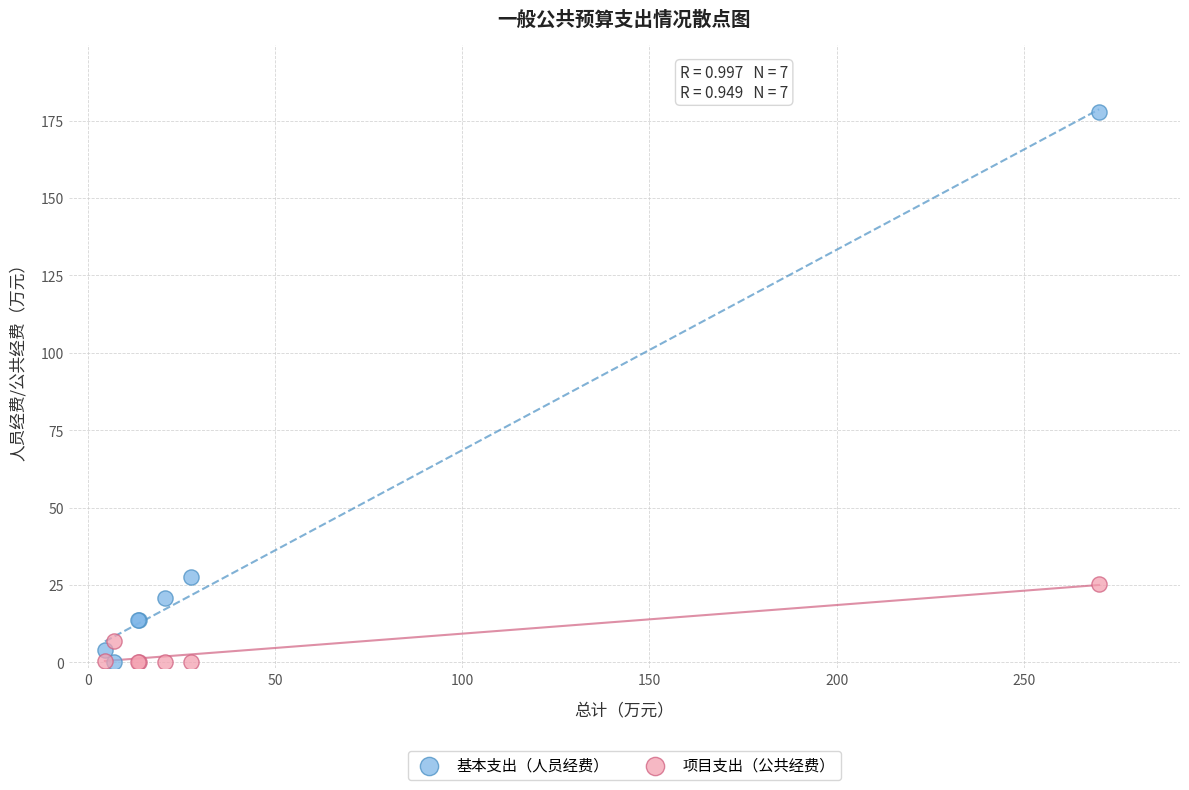

In the 基本支出（人员经费） series, what Y value is closest to 88?

27.6